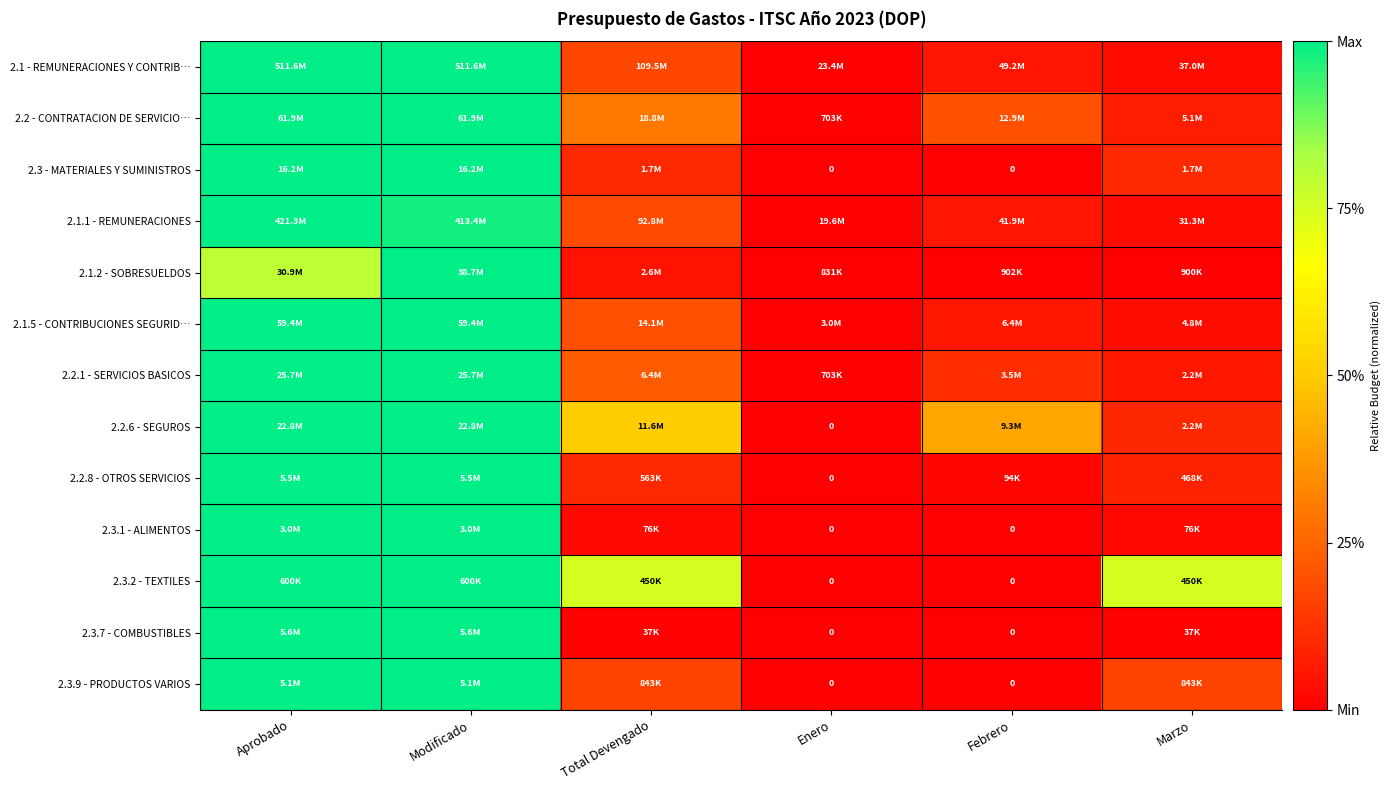

True or false: 2.3.2 - TEXTILES has a value of 0.5 at Marzo.

False